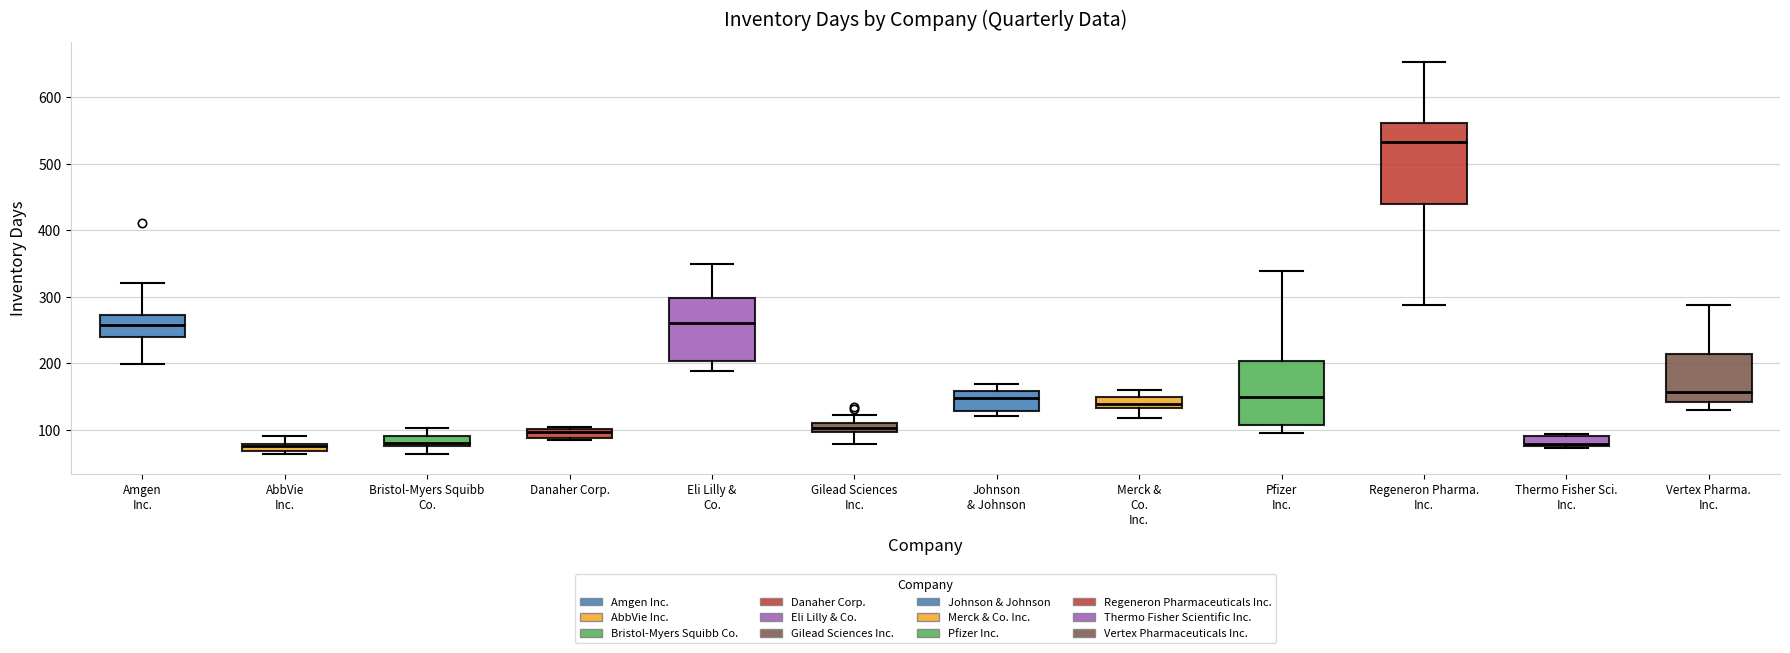

Which box is the tallest, from its lower edge to its upper edge?

Regeneron Pharma. Inc.